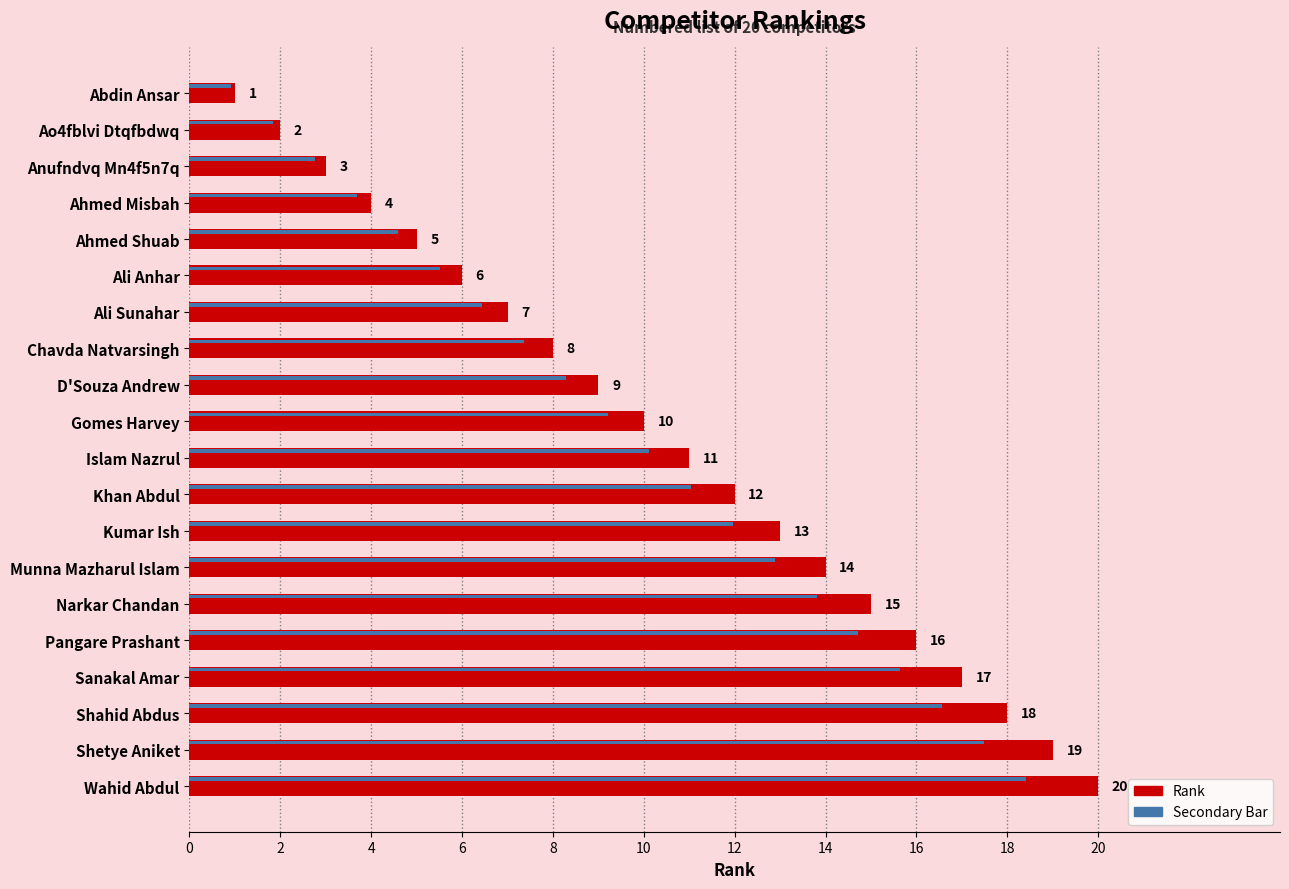

Does the chart contain stacked bars?

No